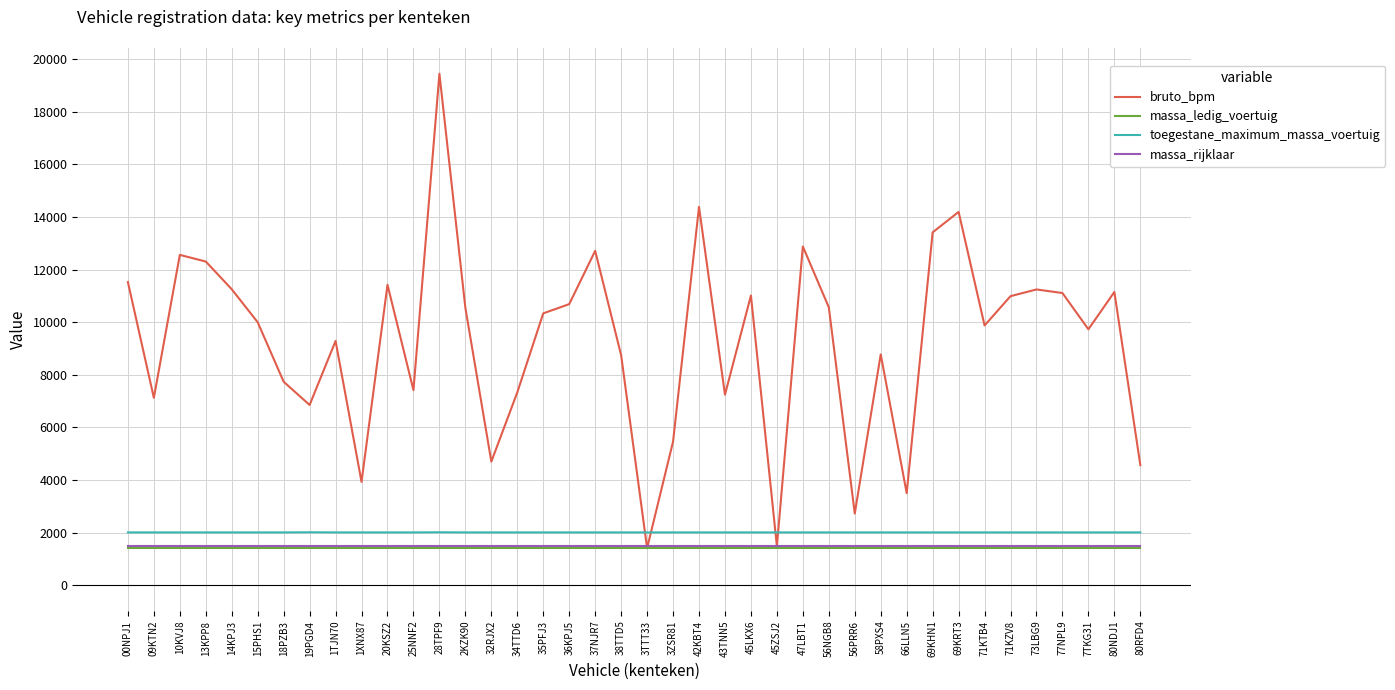

Which series has the widest spread of values?

bruto_bpm